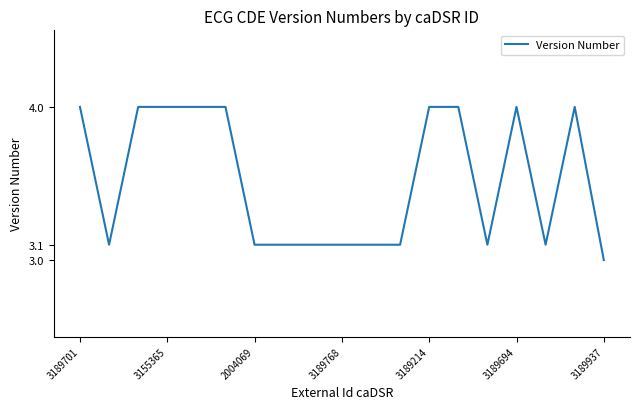

What is the smallest value displayed?

3.0